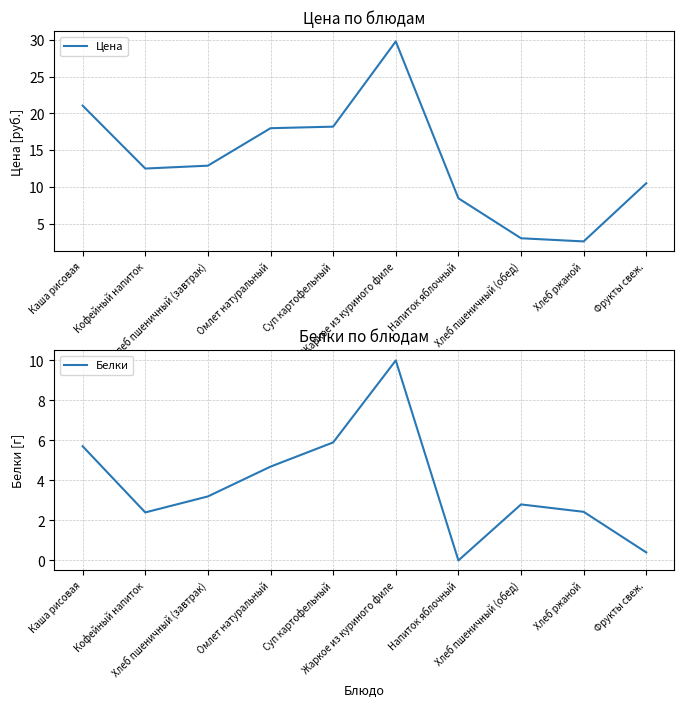

At which category is the sum across all series the highest?

Жаркое из куриного филе